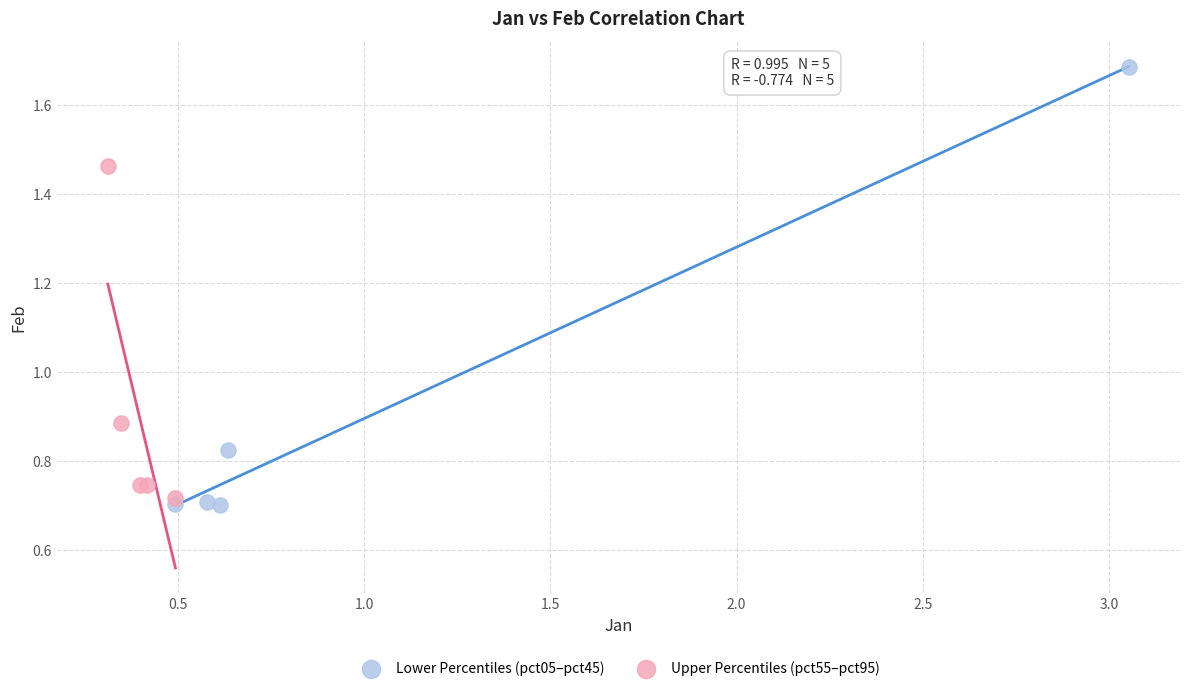

Which series has the largest Y range (max minus min)?

Lower Percentiles (pct05–pct45)